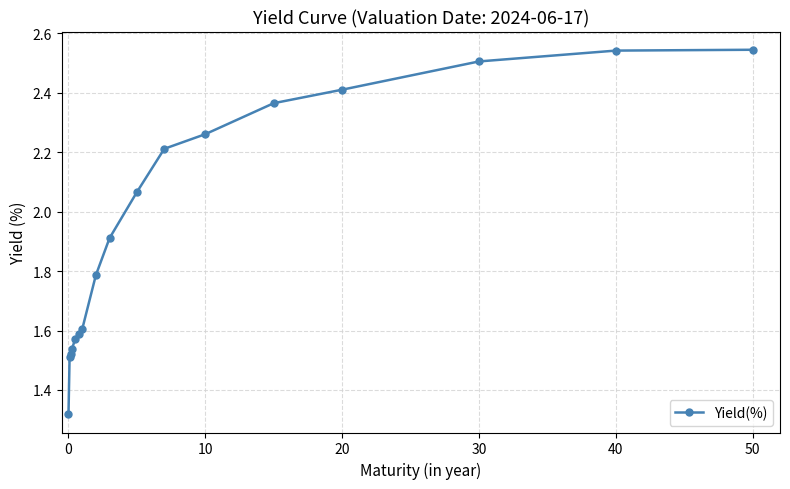

What is the difference between the second highest and second lowest values?

1.0